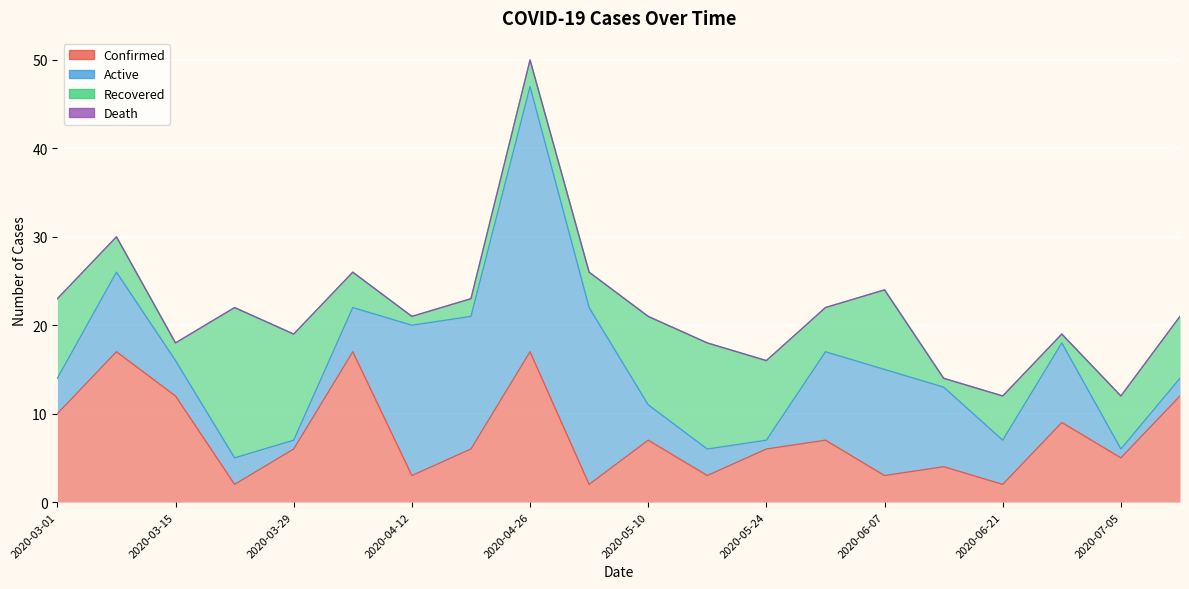

Which series has the widest spread of values?

Active